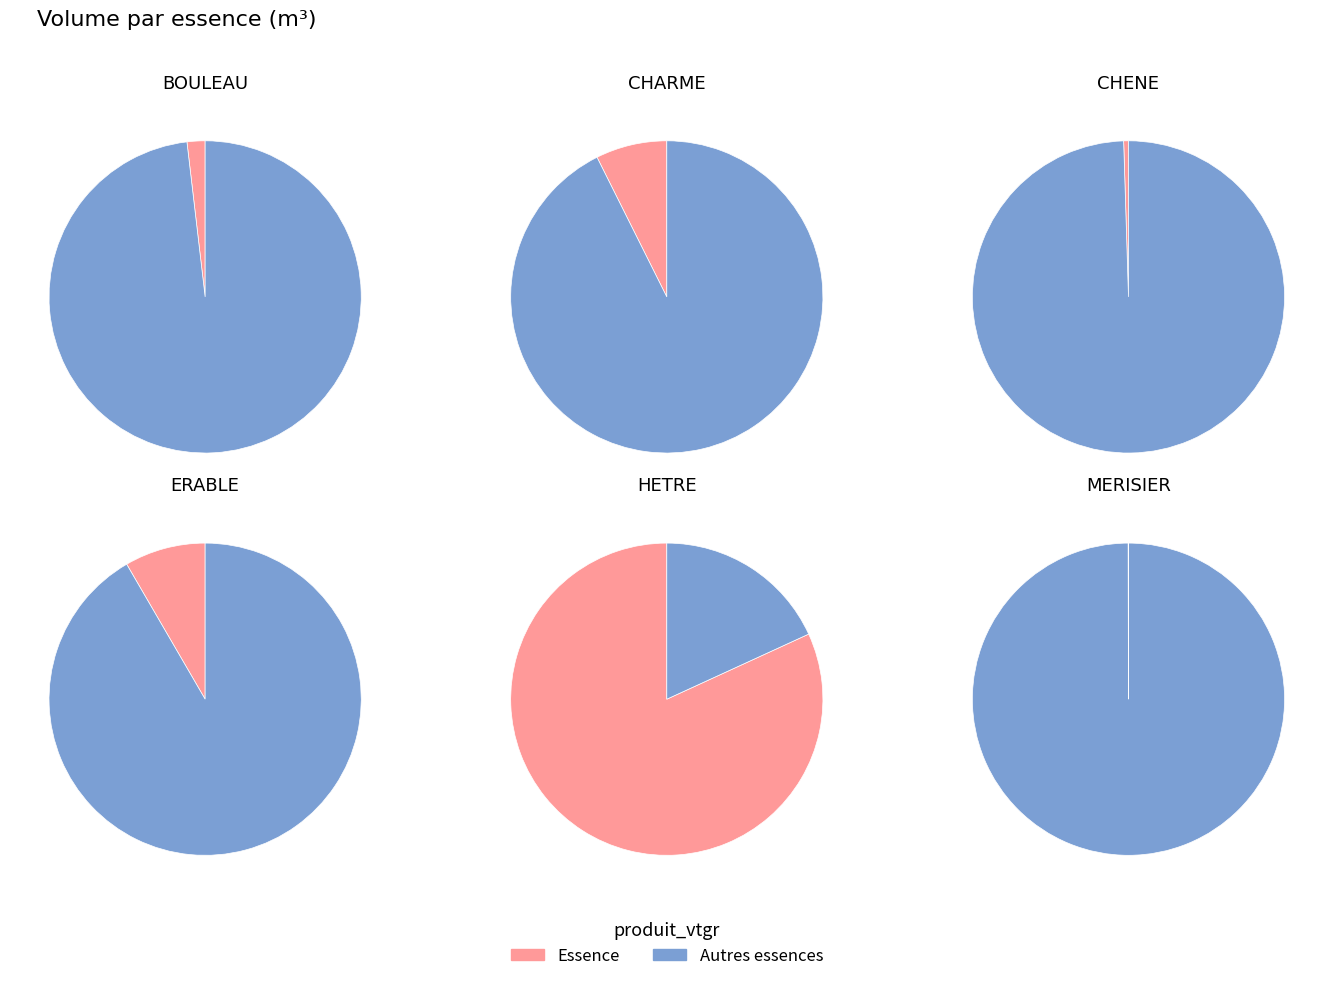

The ERABLE slice represents 15% of the pie. True or false?

False